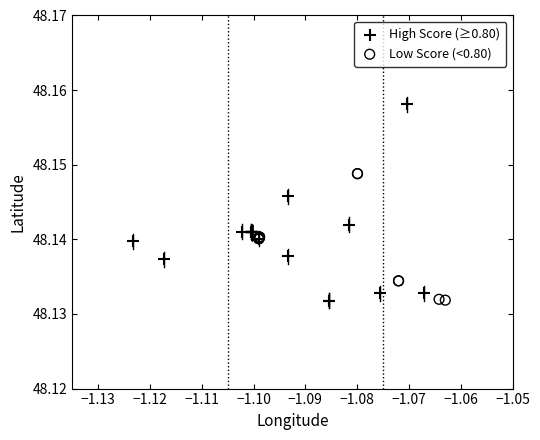

Which series reaches the maximum Y coordinate?

High Score (≥0.80)